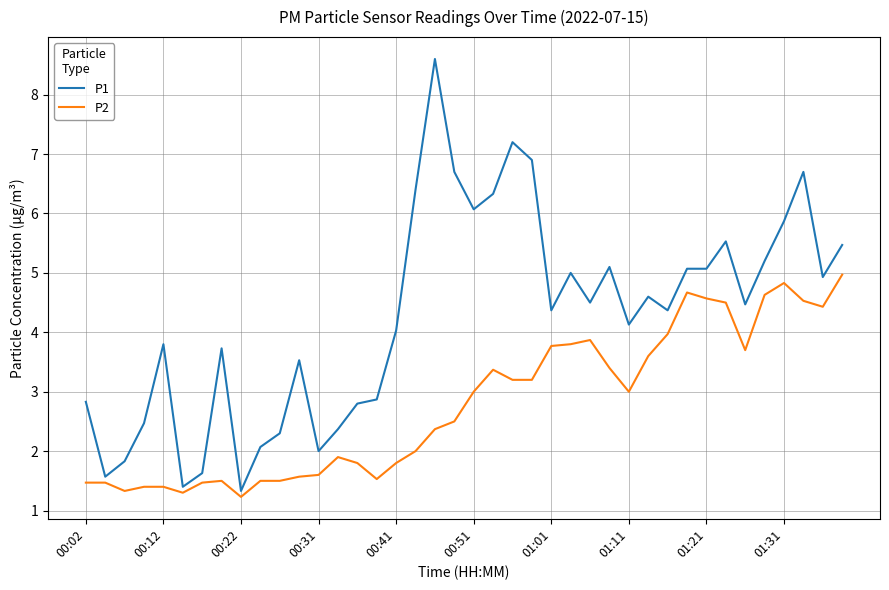

What is the highest value of the P1 series?

8.6